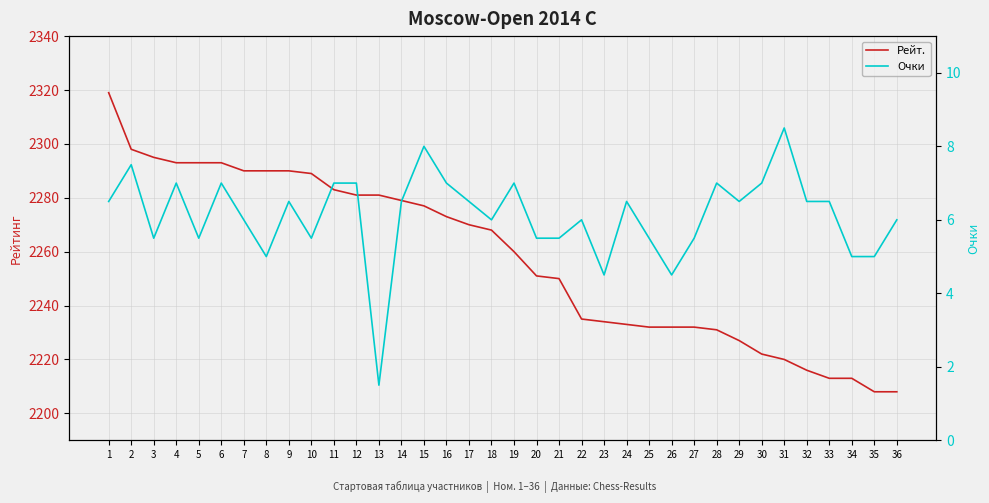

At which label is Рейт. closest to 2263?

19